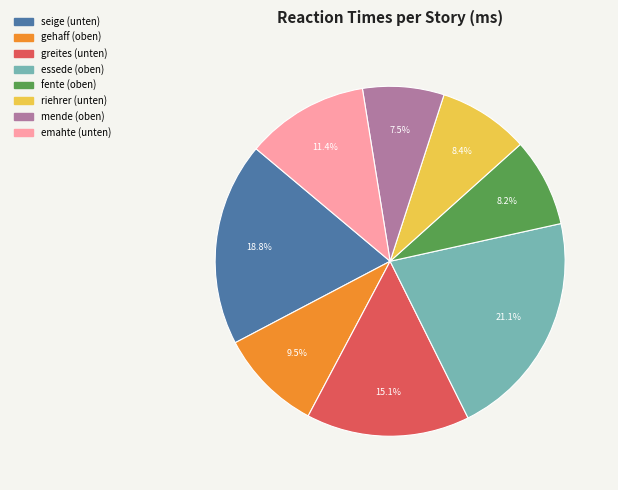

Combined, do mende (oben) and gehaff (oben) account for over 50%?

No